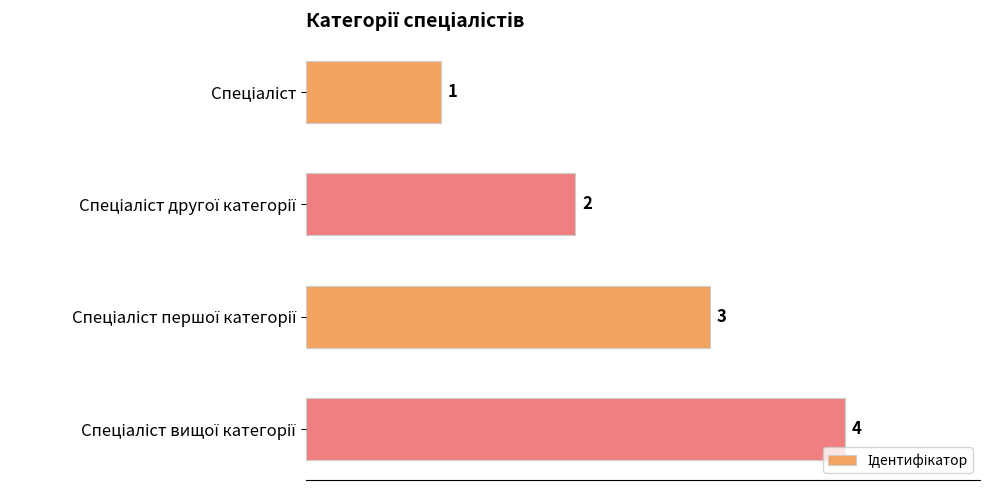

What is the difference between the maximum and minimum values?

3